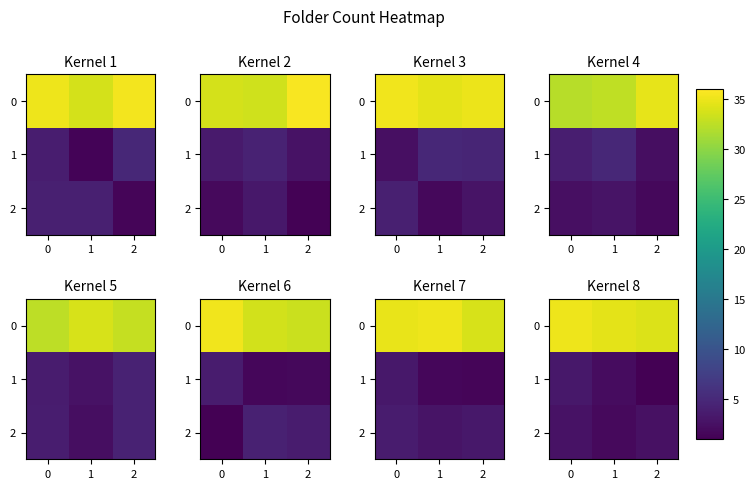

What is the difference between the highest and lowest values at 2?

33.1